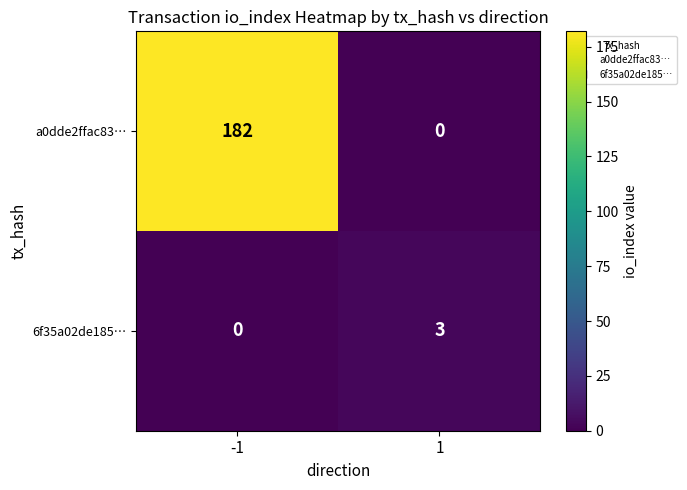

Between -1 and 1, which series saw the biggest shift?

a0dde2ffac83…